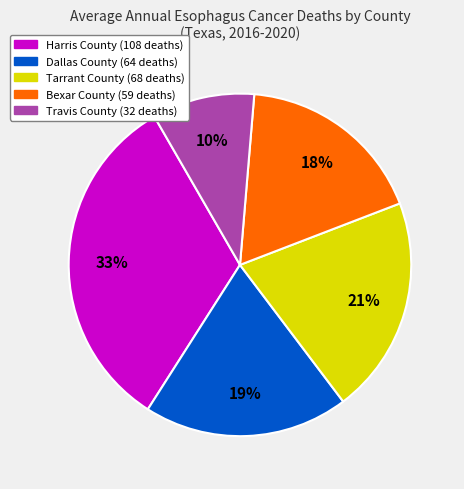

To the nearest percent, what is the difference between the largest and smallest slice percentages?

23%